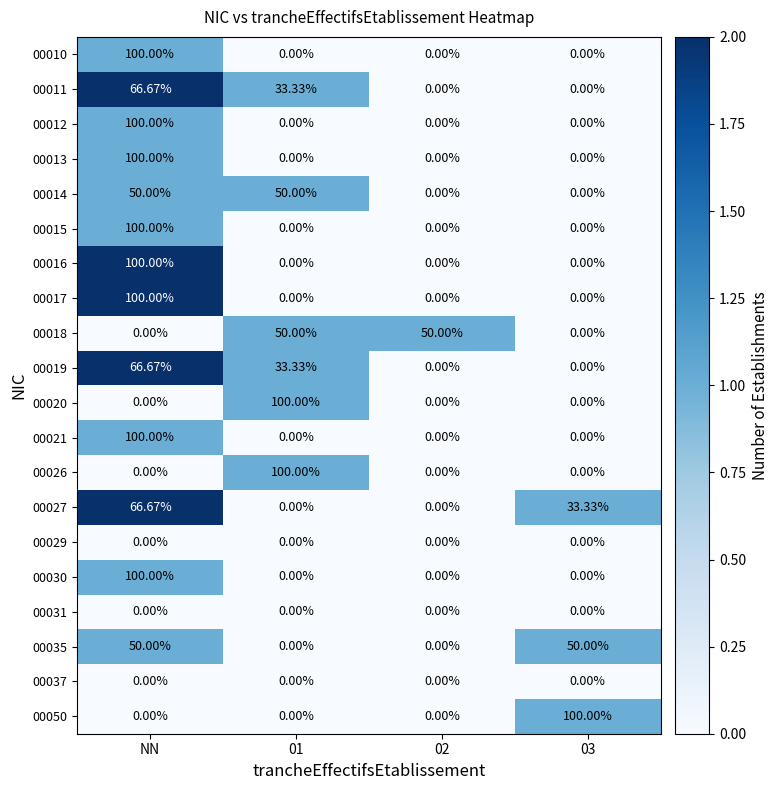

At which category is the sum across all series the highest?

NN